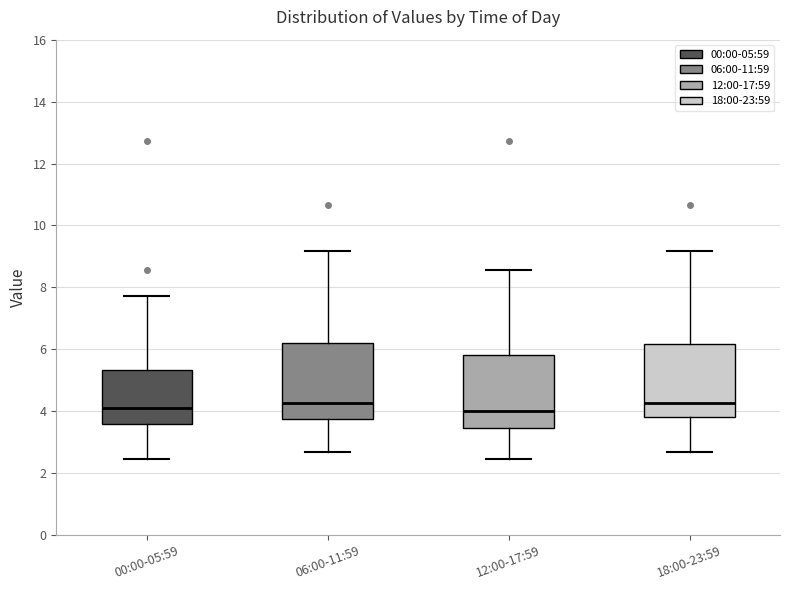

Reading left to right, transcribe this box plot: for each box, give where its median line is, the range the box spans, and where its two whiskers end, as read against the y-axis. The values are not printed on the chart, so give them approximately, as read against the axis.

00:00-05:59: median 4.2, box 3.6 to 5.4, whiskers 2.4 to 7.8
06:00-11:59: median 4.2, box 3.8 to 6.2, whiskers 2.8 to 9.2
12:00-17:59: median 4.0, box 3.4 to 5.8, whiskers 2.4 to 8.6
18:00-23:59: median 4.2, box 3.8 to 6.2, whiskers 2.8 to 9.2